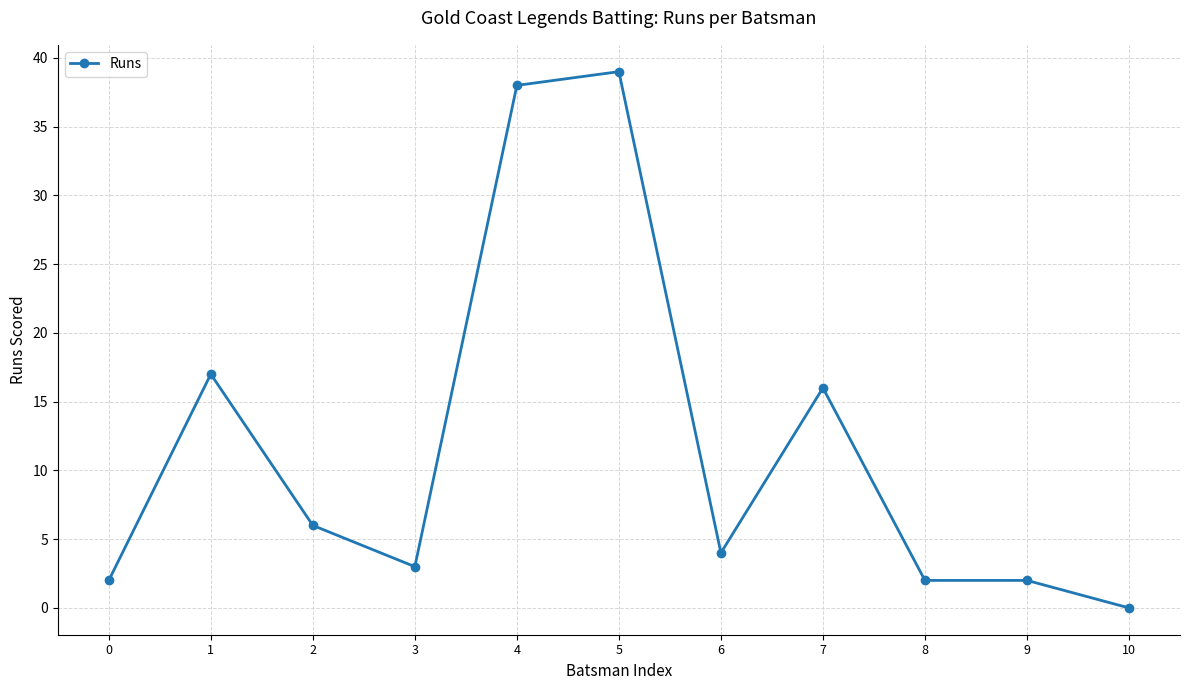

What is the sum of all values?

129